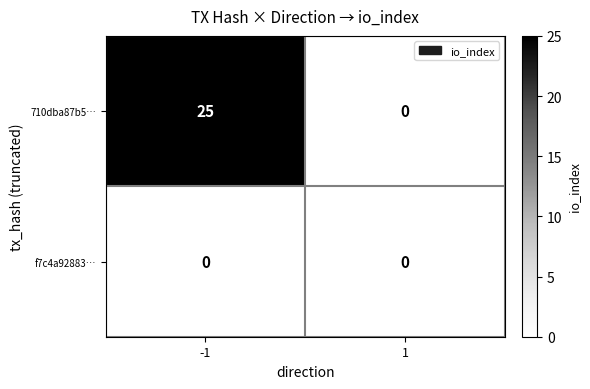

True or false: f7c4a92883… has a value of 0 at -1.

True